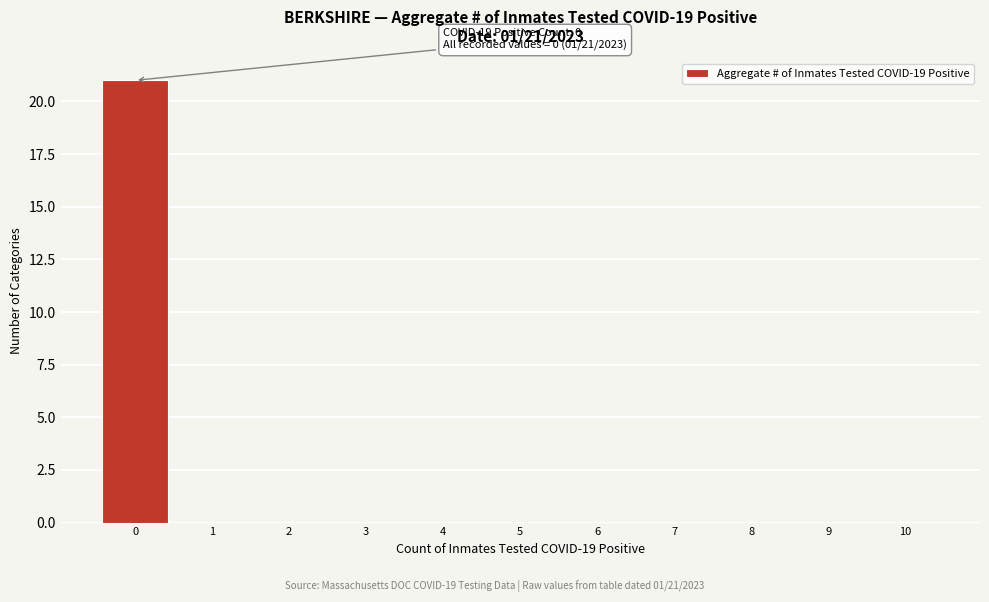

Which range on the x-axis has the tallest bar?

-0.5 to 0.5